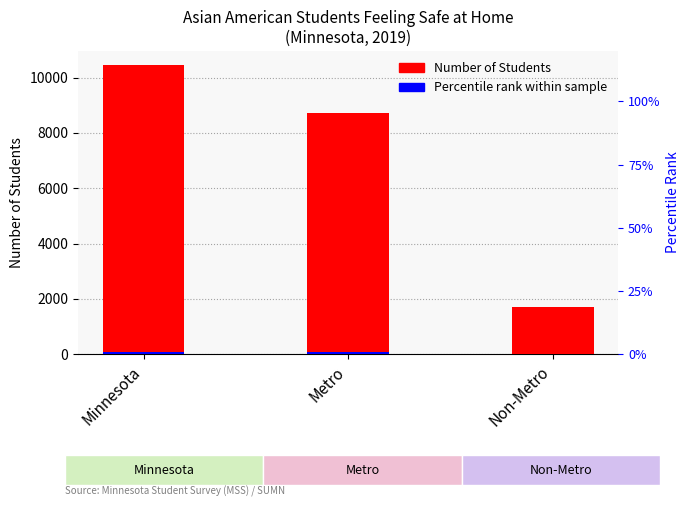

Reading right to left, transcribe all the data shown in this chart.

Number of Students: Non-Metro=1718.0	Metro=8728.0	Minnesota=10446.0
Percentile rank within sample: Non-Metro=13.7	Metro=69.8	Minnesota=83.6